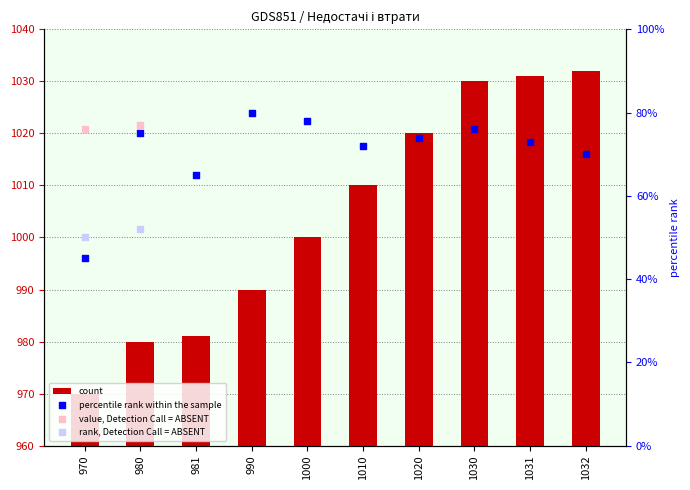

What is the change in value from 970 to 1000?

+30